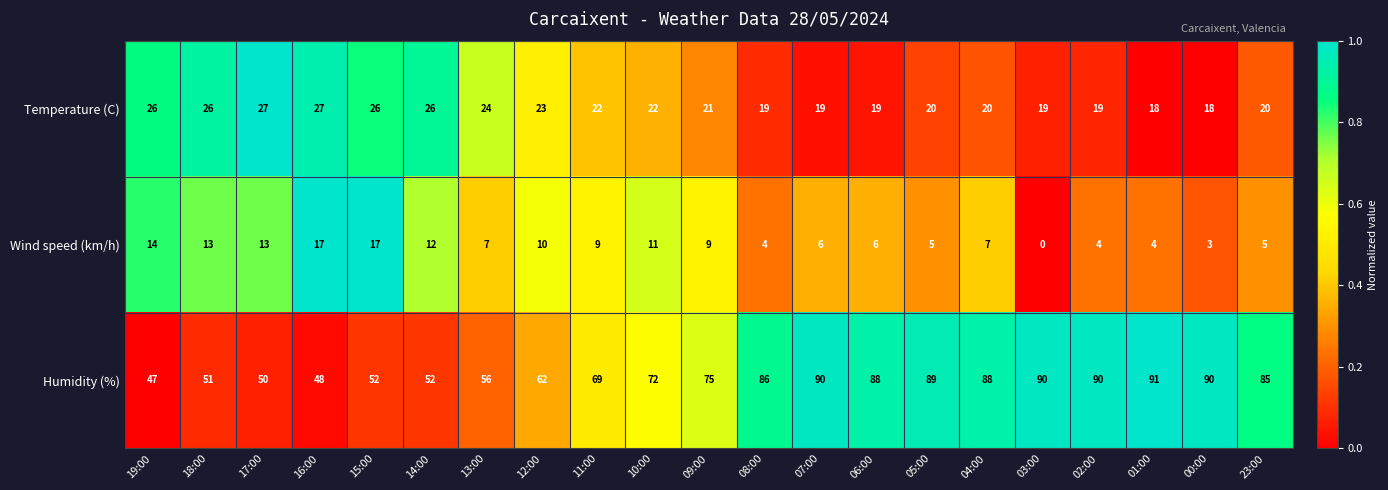

True or false: Humidity (%) has a value of 50 at 17:00.

True